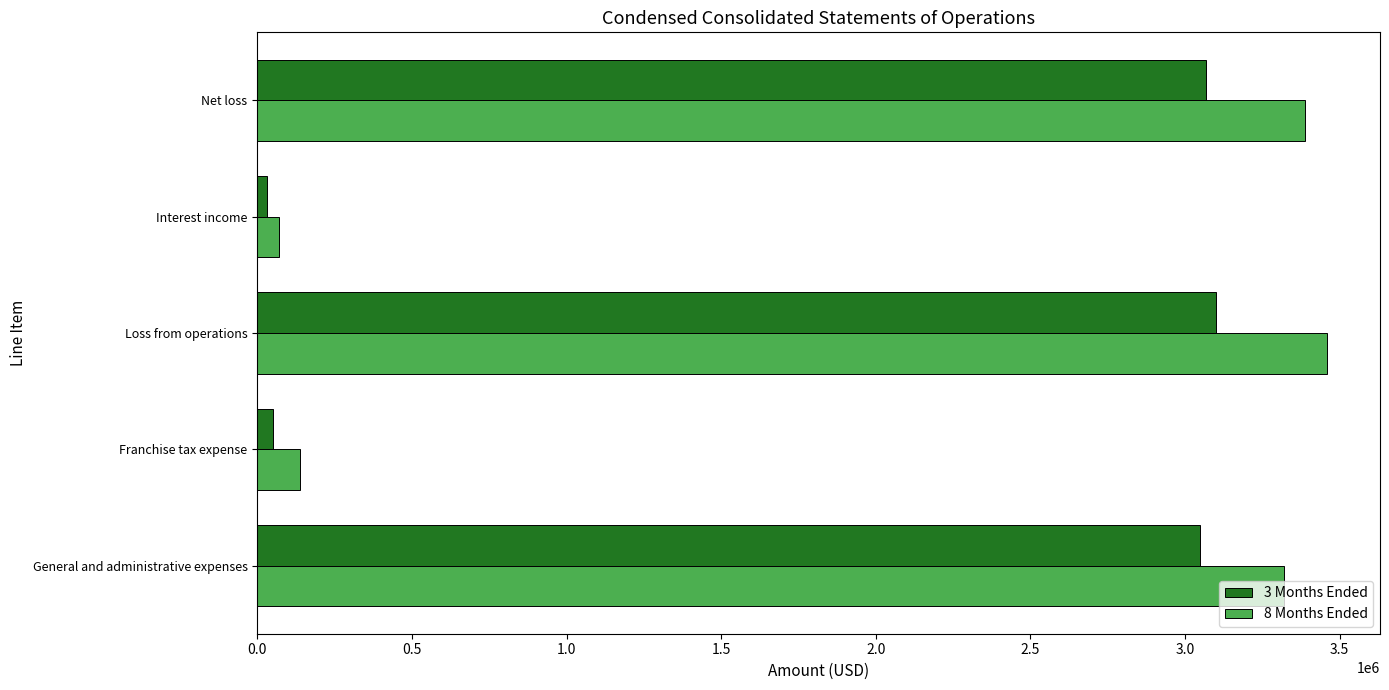

Which category has the lowest value in the 8 Months Ended series?

Interest income